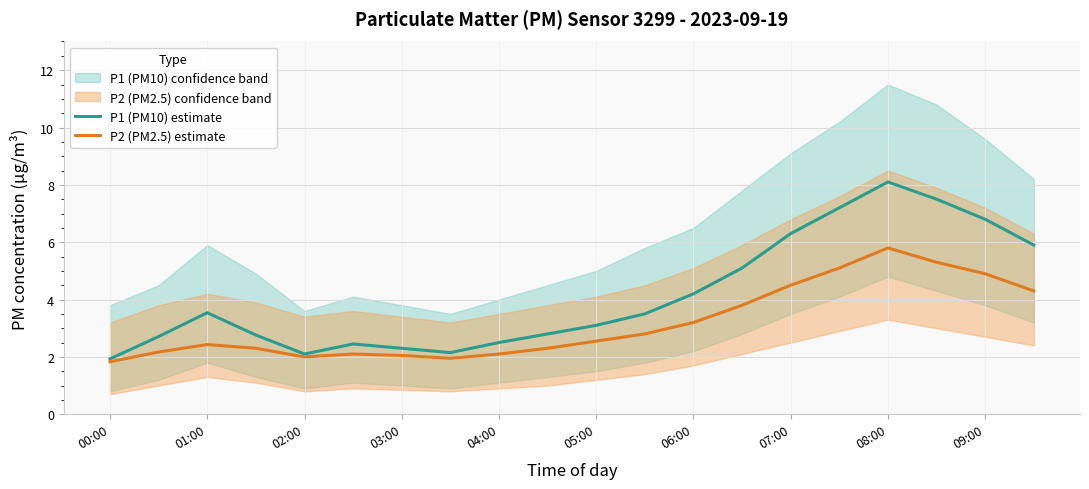

At which label does P2 (PM2.5) estimate reach its peak?

08:00